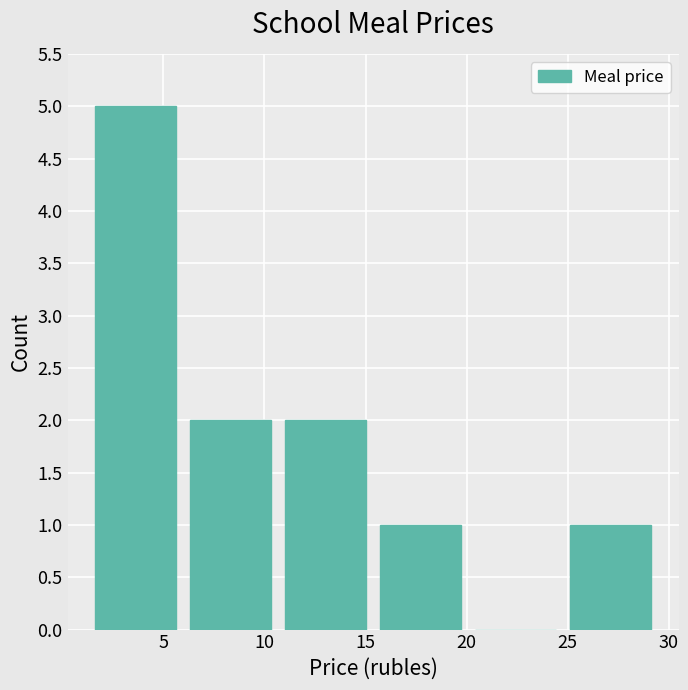

Reading left to right, transcribe this chart: for each bar, give the range it covers on the x-axis and its height. Neither the bar edges nor the heights are printed on the chart, so give them approximately, as read against the axes.

1.5 to 6.5: 5
6.5 to 11.0: 2
11.0 to 15.5: 2
15.5 to 20.5: 1
20.5 to 25.0: 0
25.0 to 30.0: 1